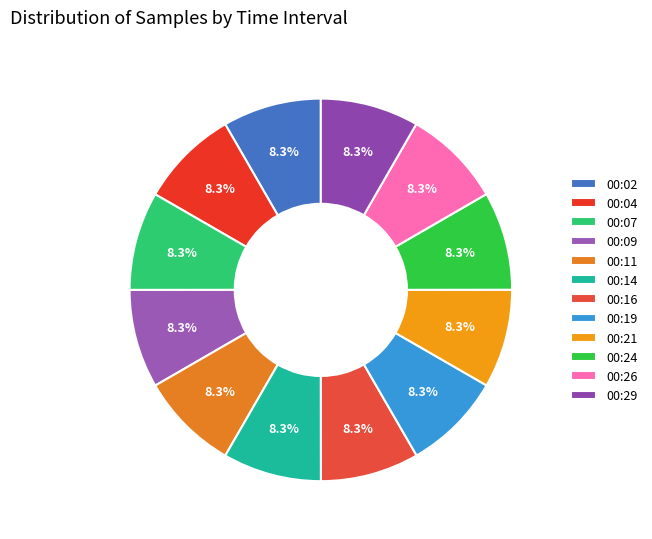

True or false: 00:04 accounts for 8% of the total.

True